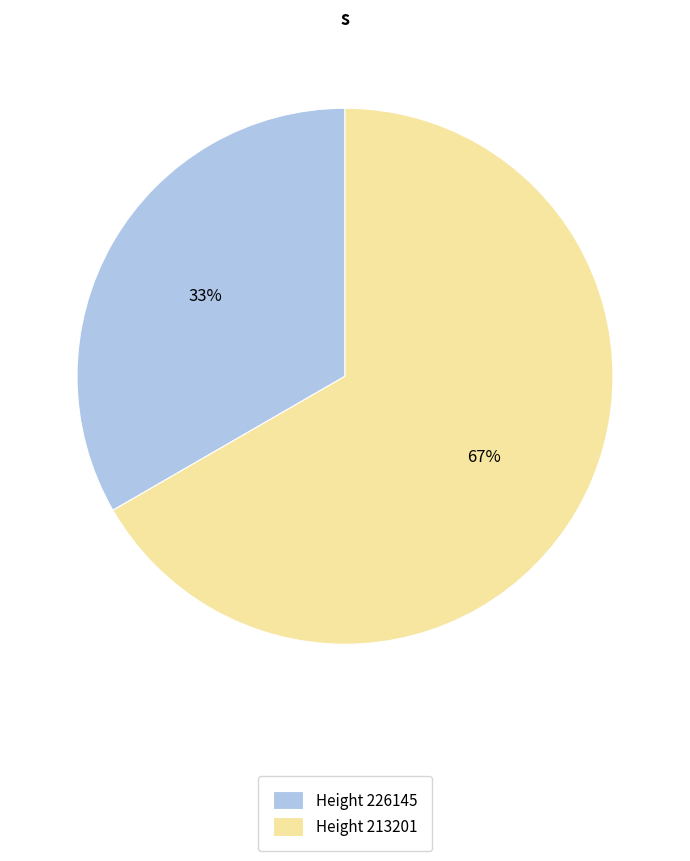

Does any single category account for the majority?

Yes